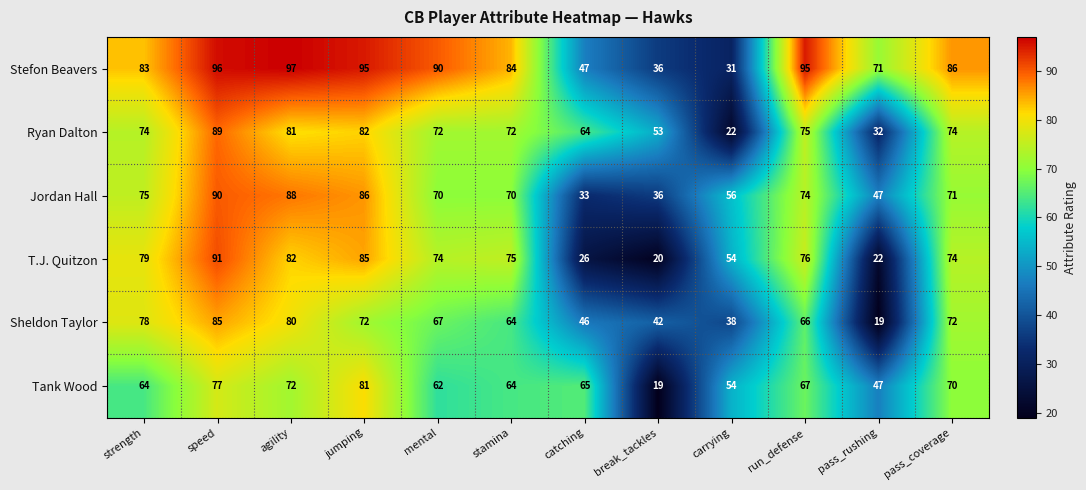

What is the spread (max minus min) of values at agility?

25